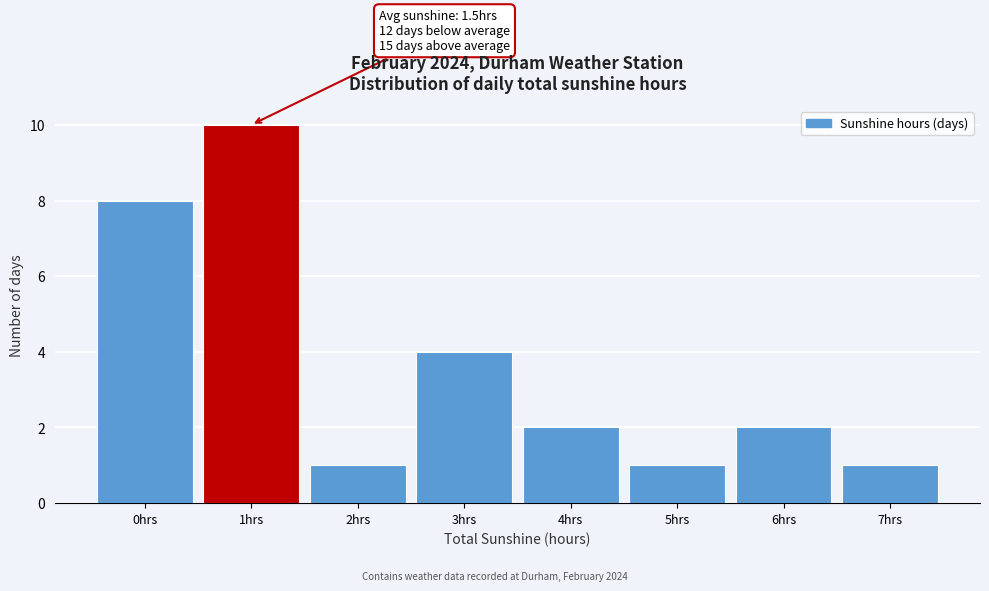

Reading right to left, extract all data points from this chart.

1	2	1	2	4	1	10	8